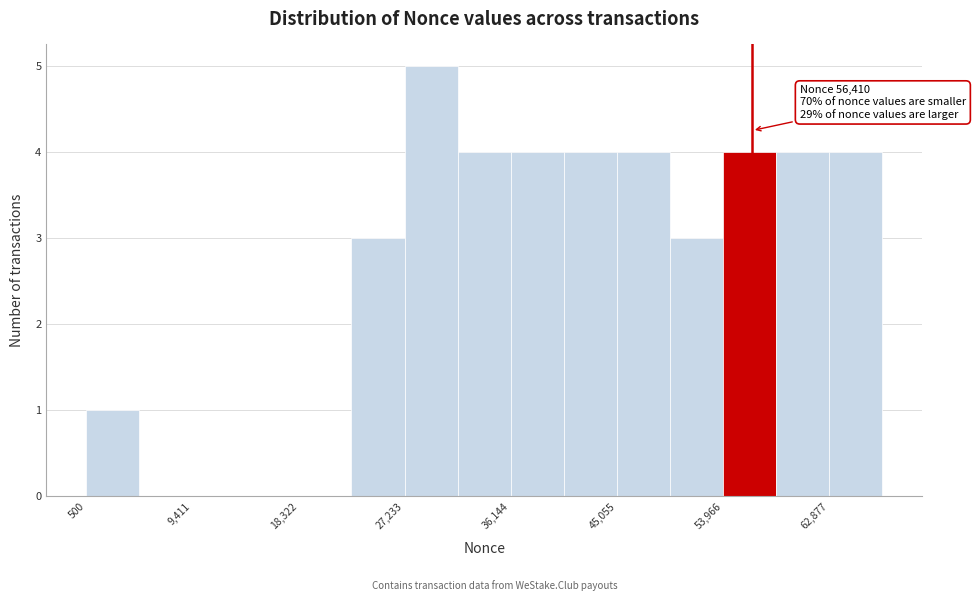

Which range on the x-axis has the tallest bar?

27000 to 32000